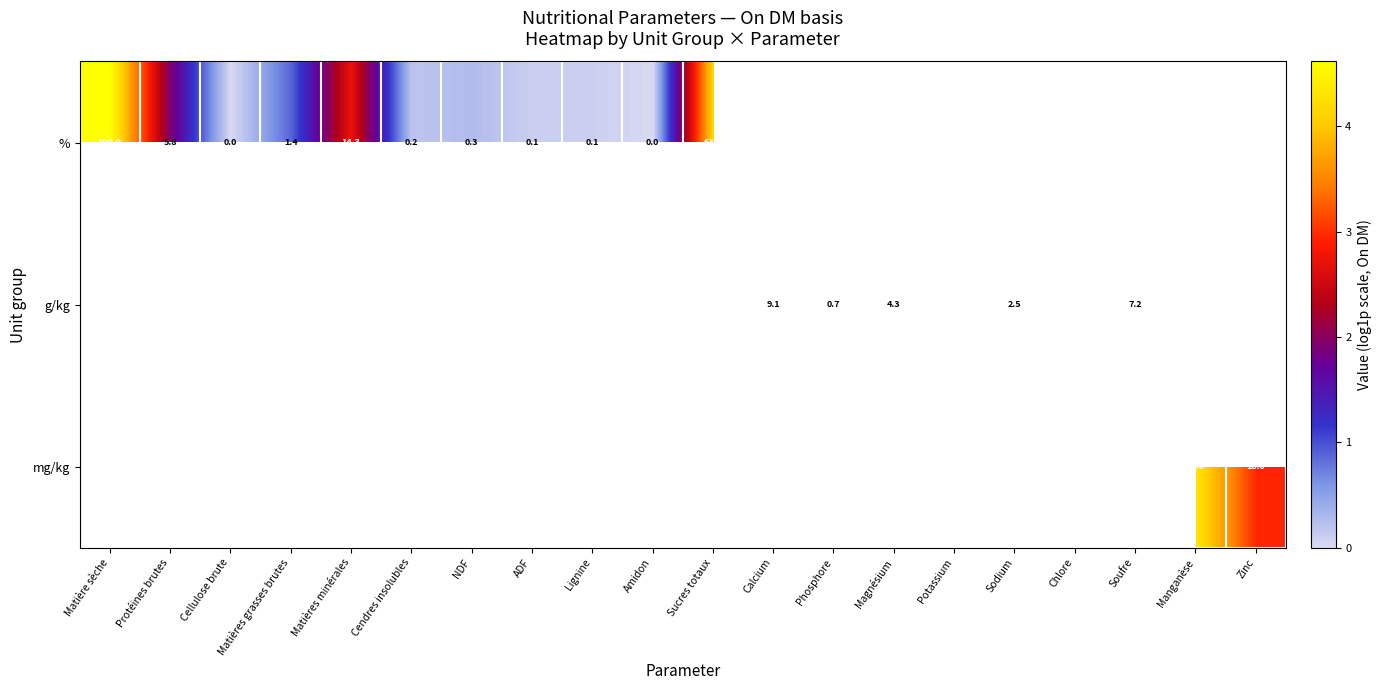

What is the maximum value shown in the chart?

4.6